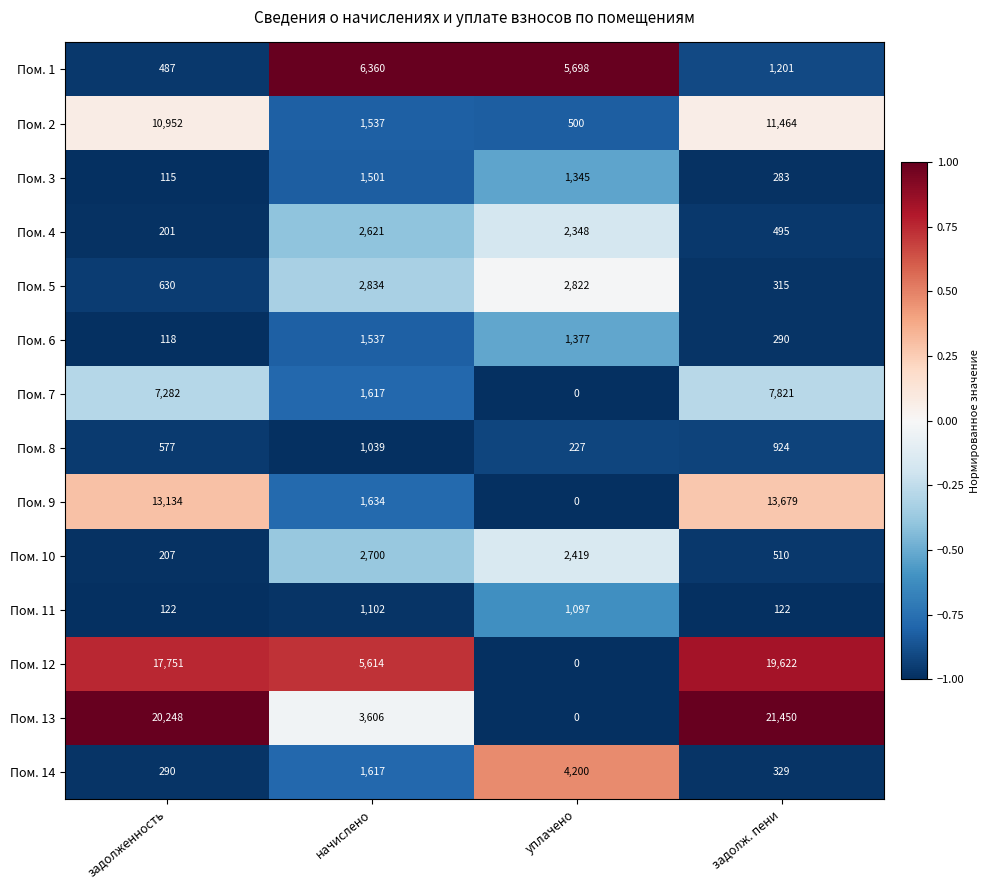

What is the difference between the second highest and second lowest values in the Пом. 13 series?

16642